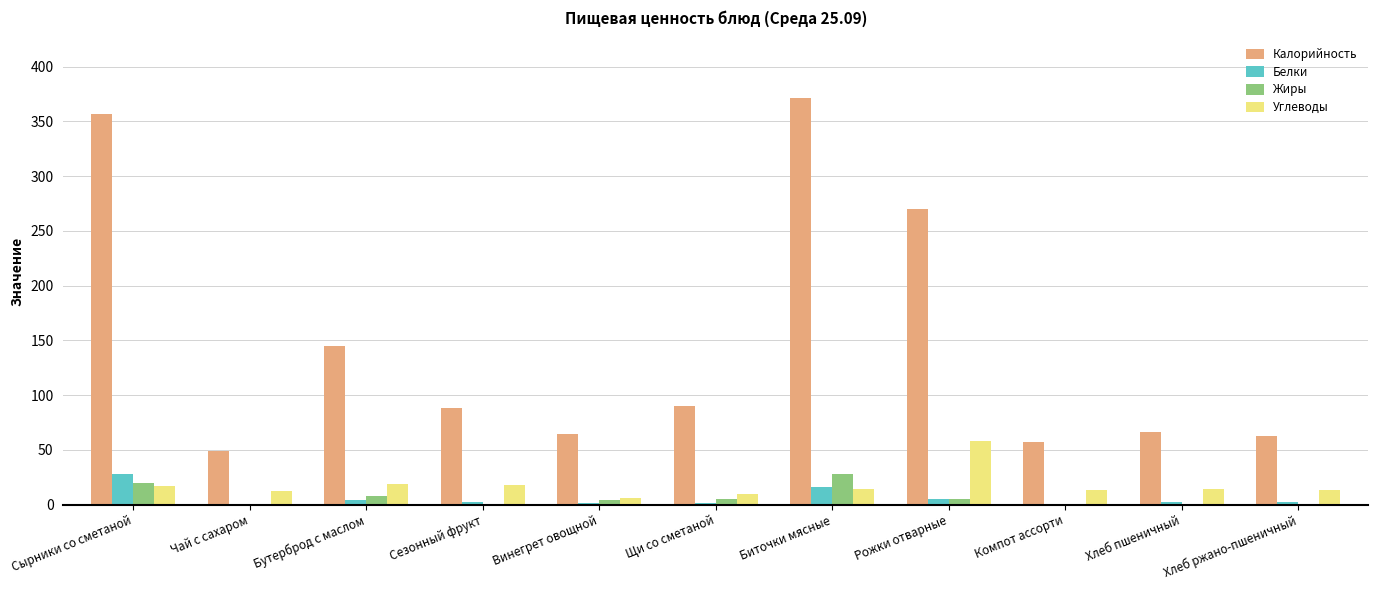

The value of Белки at Компот ассорти is 0.0. True or false?

True